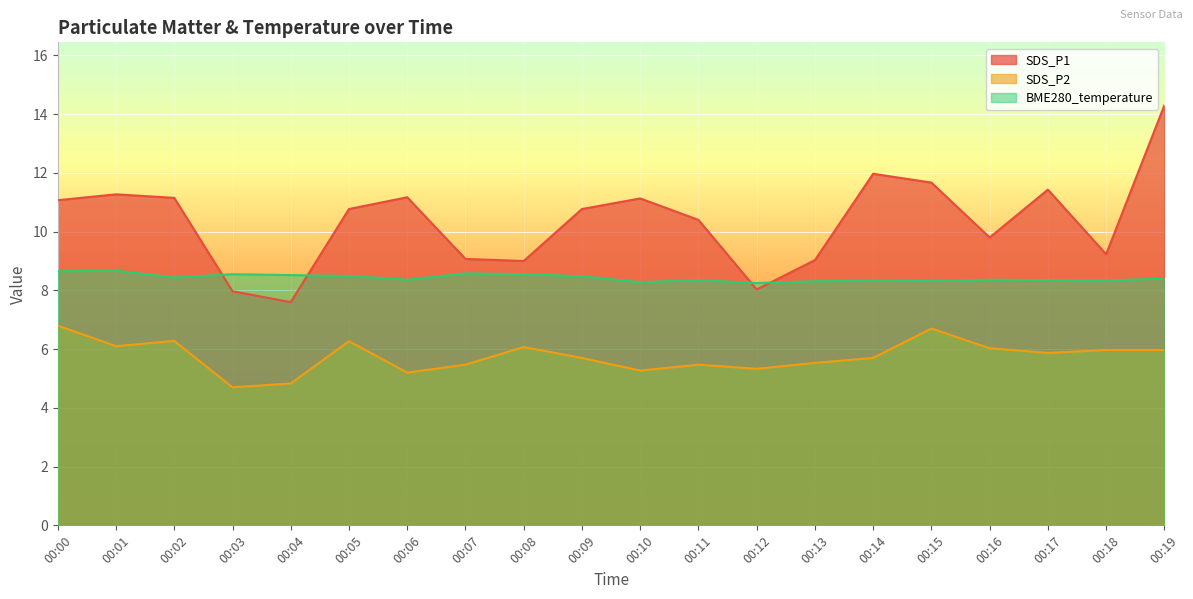

At which category does BME280_temperature reach its first local peak?

00:01